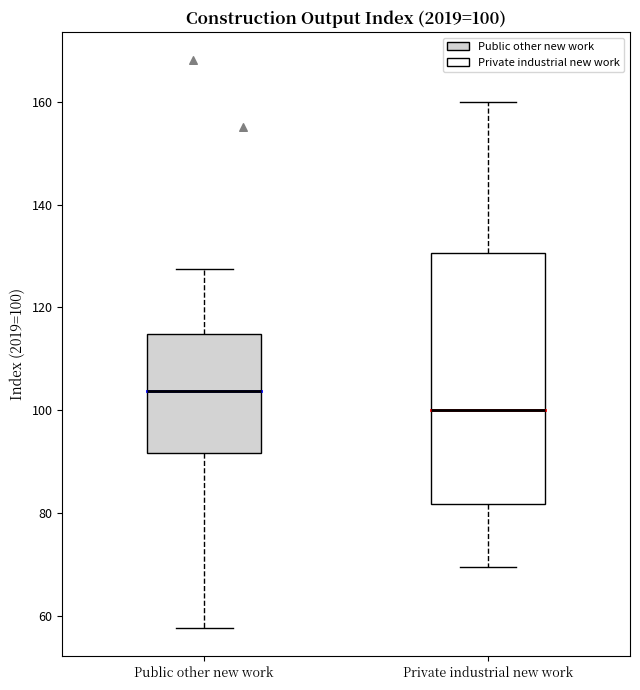

Which box's median line is the highest?

Public other new work